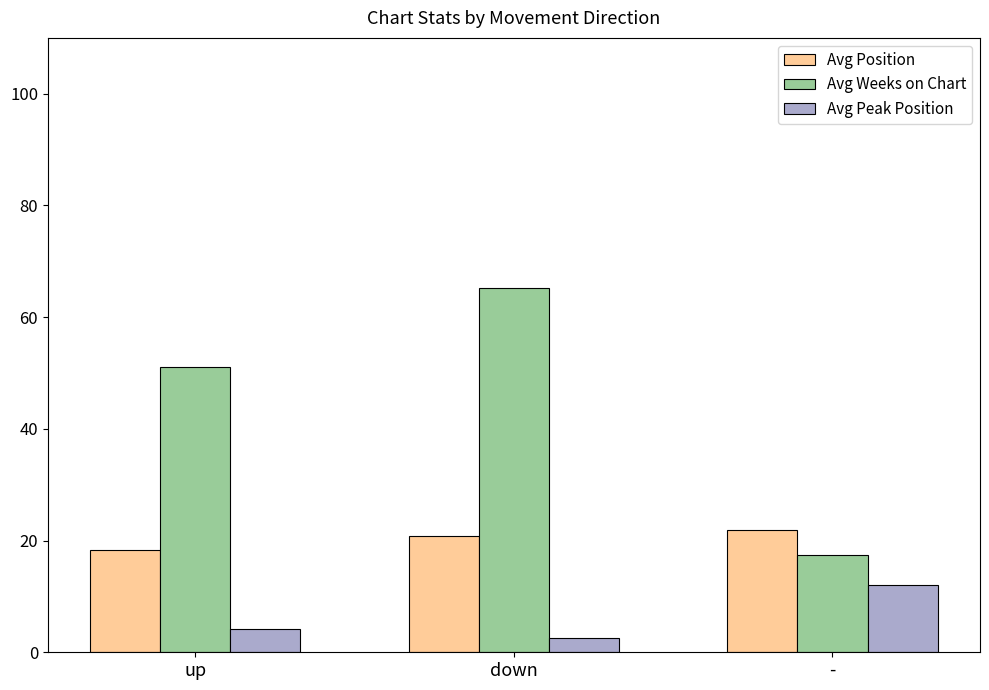

Reading left to right, what are all the values shown in this chart?

Avg Position: up=18.4	down=20.8	-=21.9
Avg Weeks on Chart: up=51.0	down=65.2	-=17.4
Avg Peak Position: up=4.2	down=2.5	-=12.1